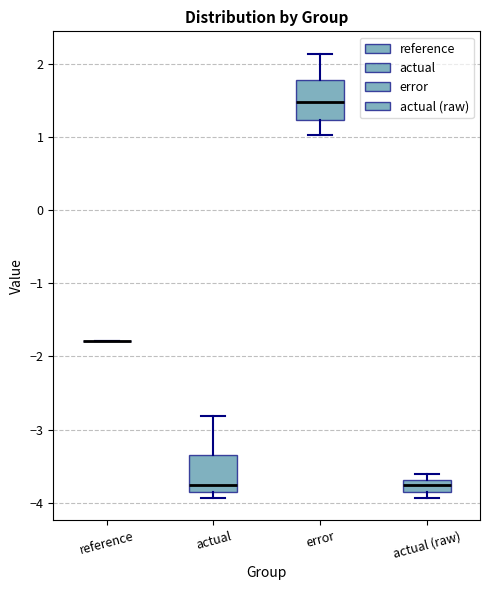

Reading left to right, transcribe this box plot: for each box, give where its median line is, the range the box spans, and where its two whiskers end, as read against the y-axis. The values are not printed on the chart, so give them approximately, as read against the axis.

reference: box collapsed to a line at -1.8, whiskers -1.8 to -1.8
actual: median -3.8 (just above the box's lower edge), box -3.8 to -3.3, whiskers -3.9 to -2.8
error: median 1.5, box 1.2 to 1.8, whiskers 1.0 to 2.1
actual (raw): median -3.8 (inside the box), box -3.8 to -3.7, whiskers -3.9 to -3.6